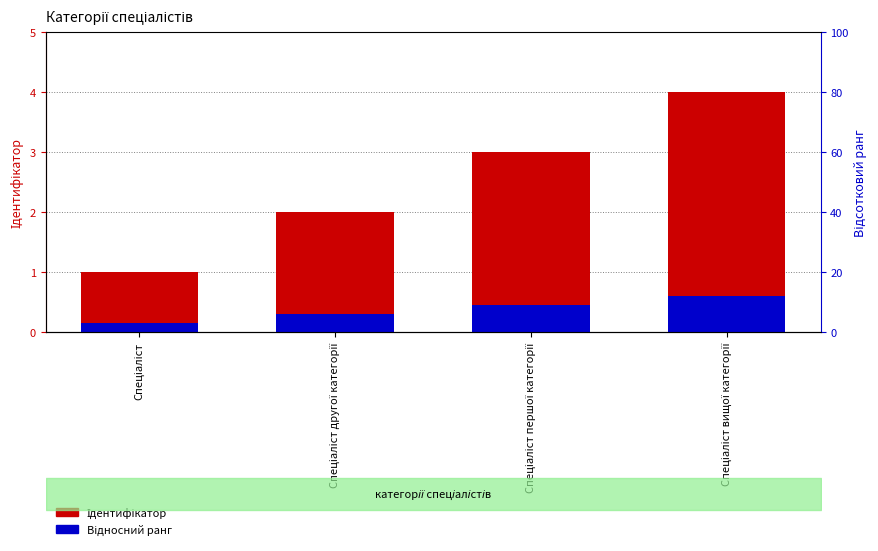

True or false: Відносний ранг has a value of 0.0 at Спеціаліст.

False